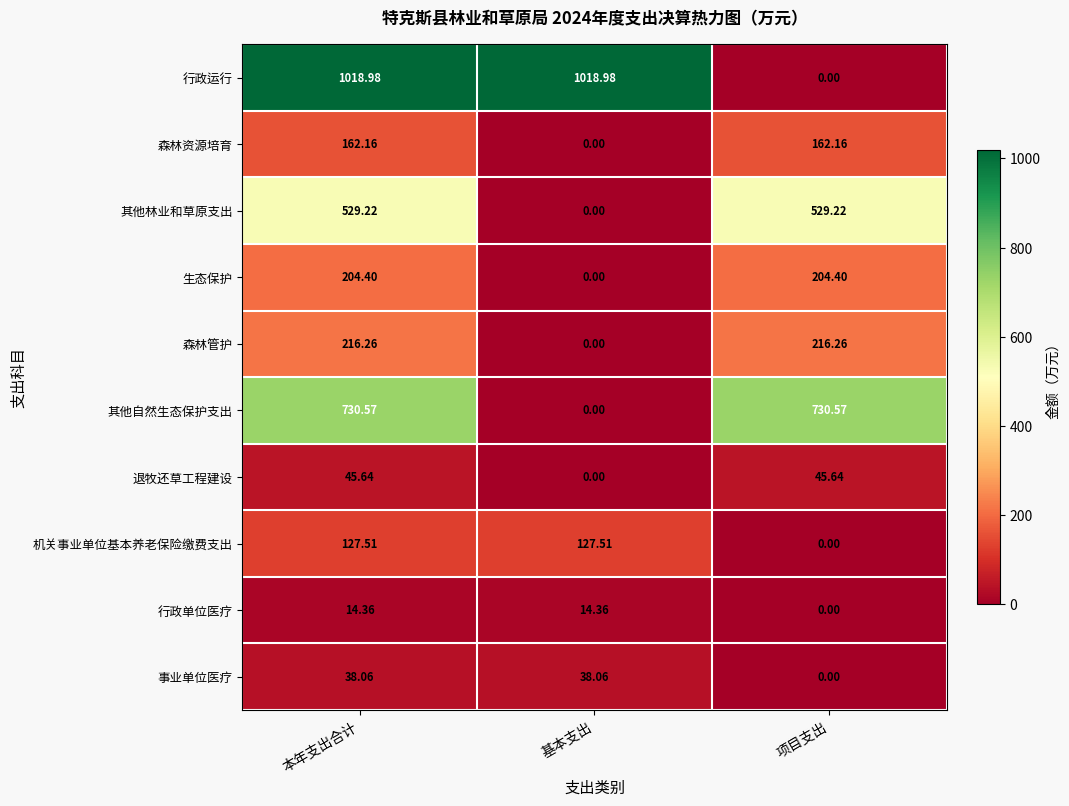

At which category is the sum across all series the highest?

本年支出合计